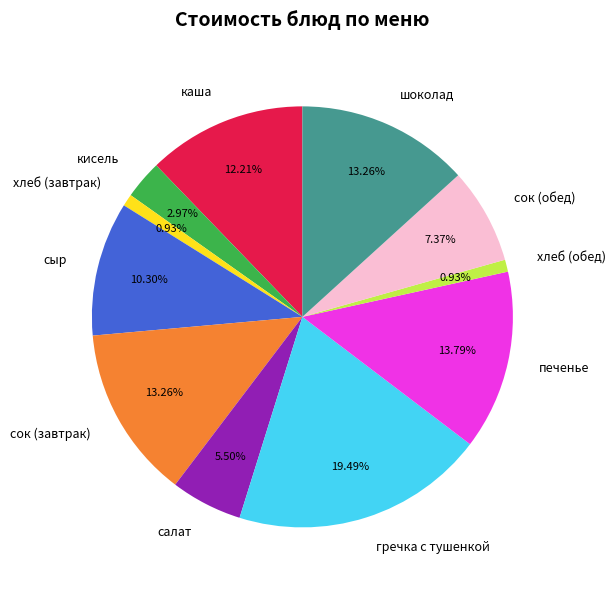

Does any single category account for the majority?

No